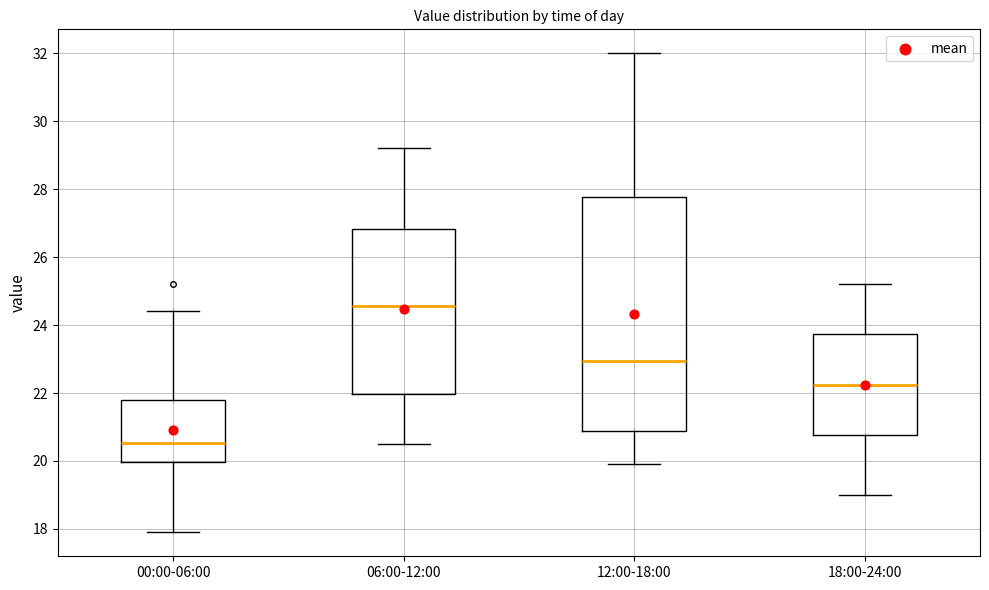

Where is the lower edge of the box for 00:00-06:00 on the y-axis? The values are not printed on the chart, so give them approximately, as read against the axis.

20.0